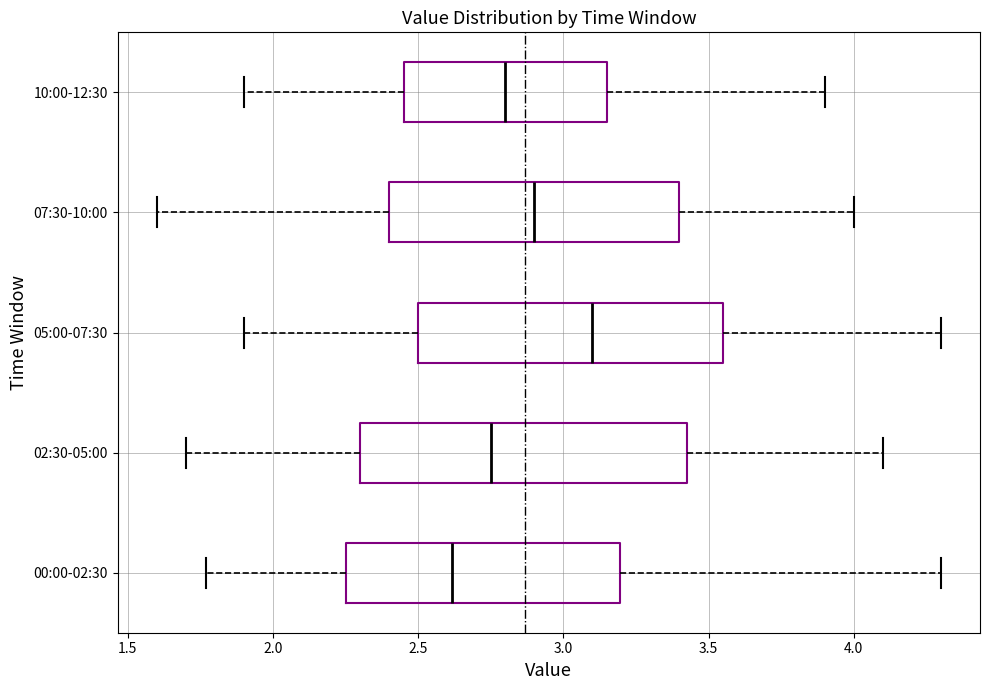

Which box's median line is the furthest to the right?

05:00-07:30